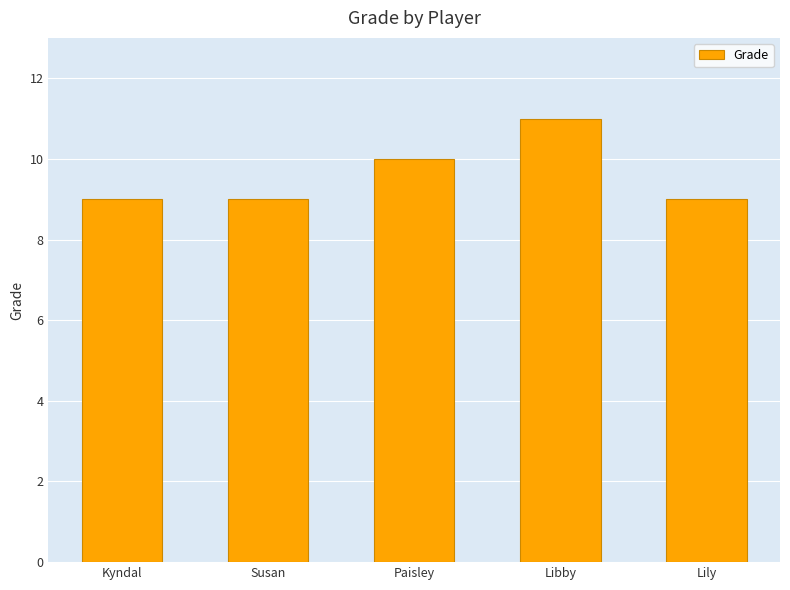

Approximately how many times larger is the value at Lily compared to Paisley?

0.9